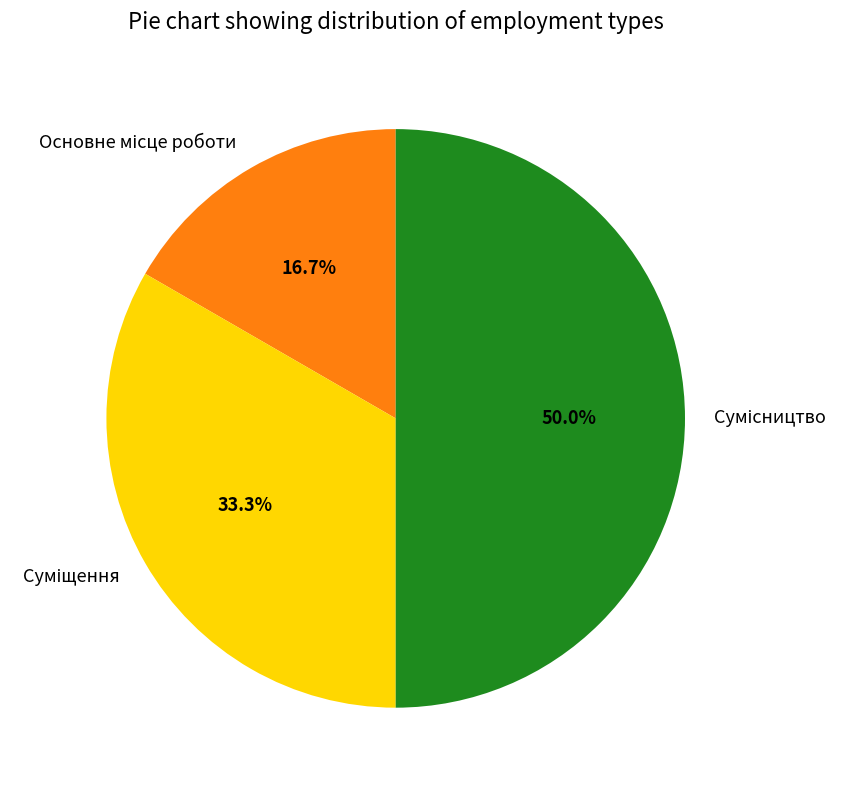

To the nearest percent, what is the difference between the largest and smallest slice percentages?

33%